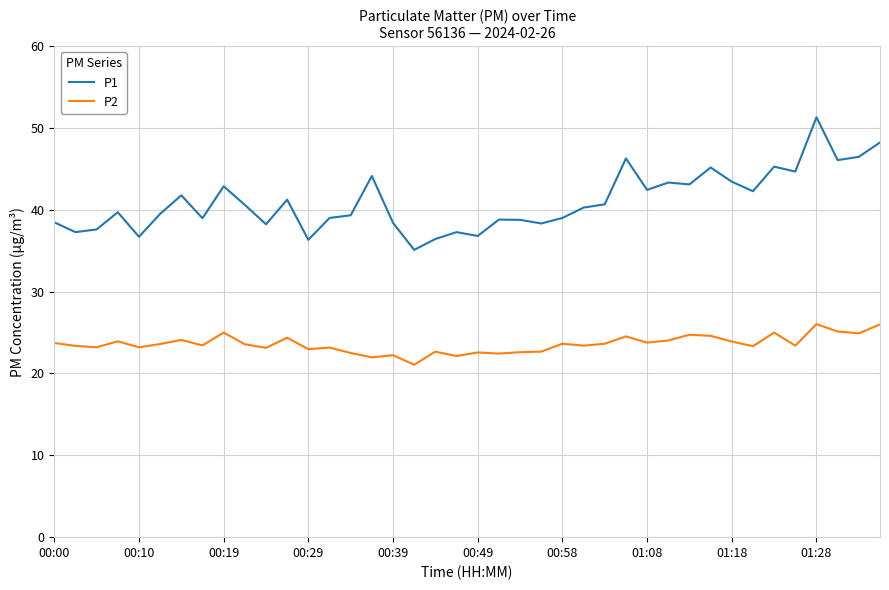

List the series in order of their peak value, highest first.

P1, P2